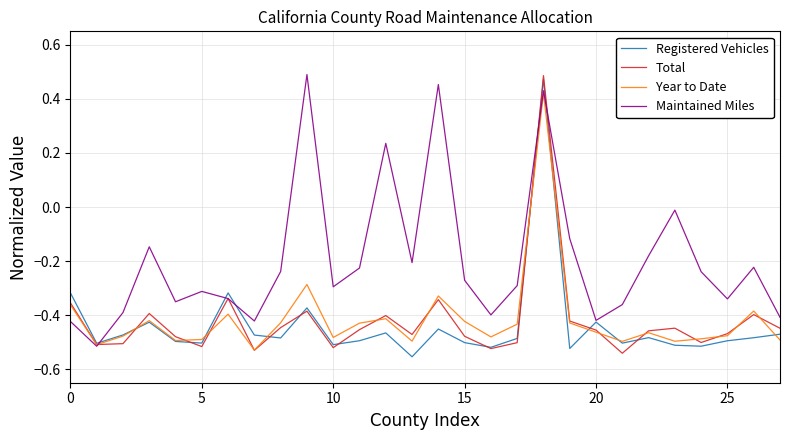

Which series has the largest total across all categories?

Maintained Miles